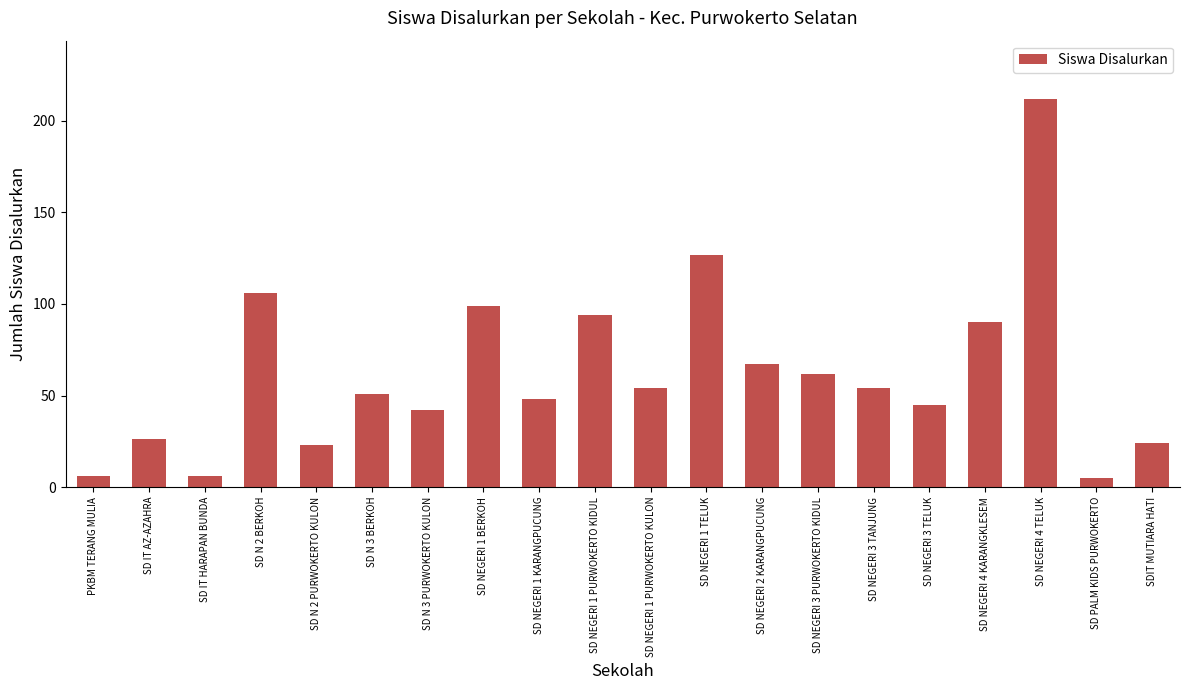

Is it true that the value at PKBM TERANG MULIA is 6?

True